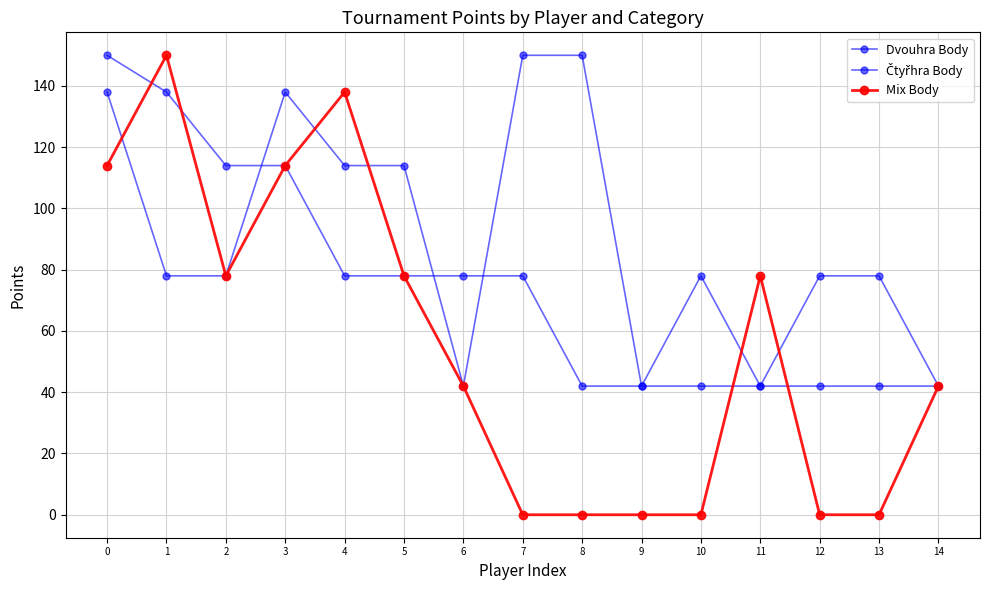

Does the chart display data point markers on the line(s)?

Yes